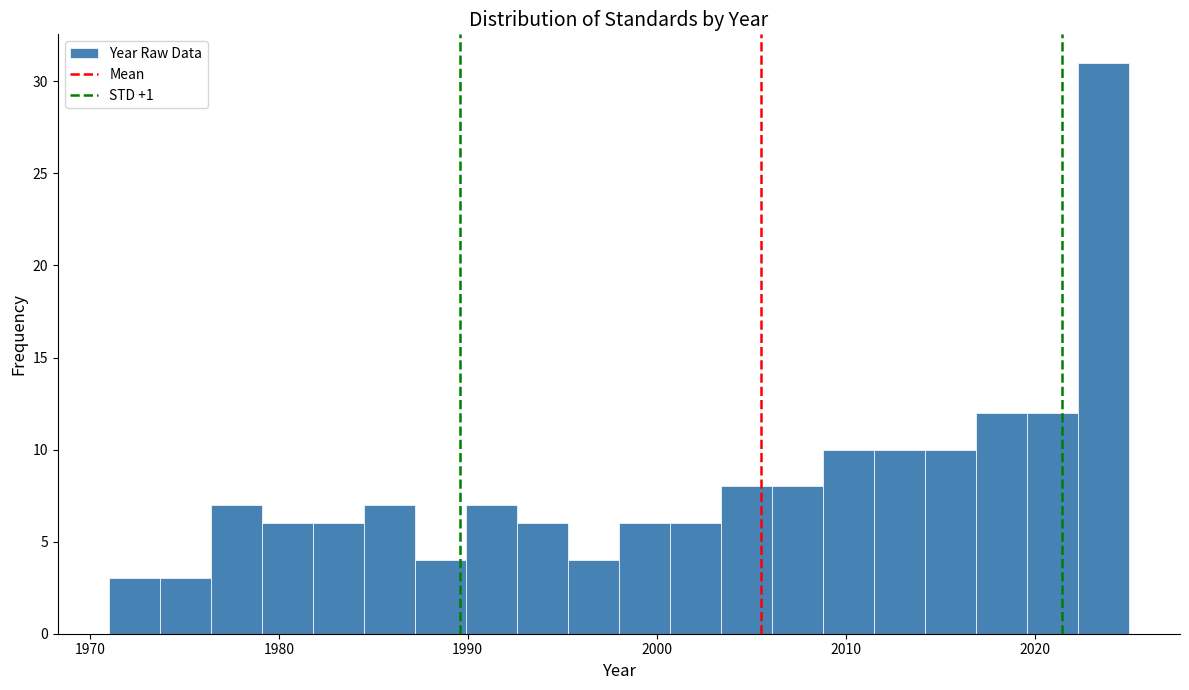

Read against the x-axis, roughly where is the centre of the tallest bar?

2024